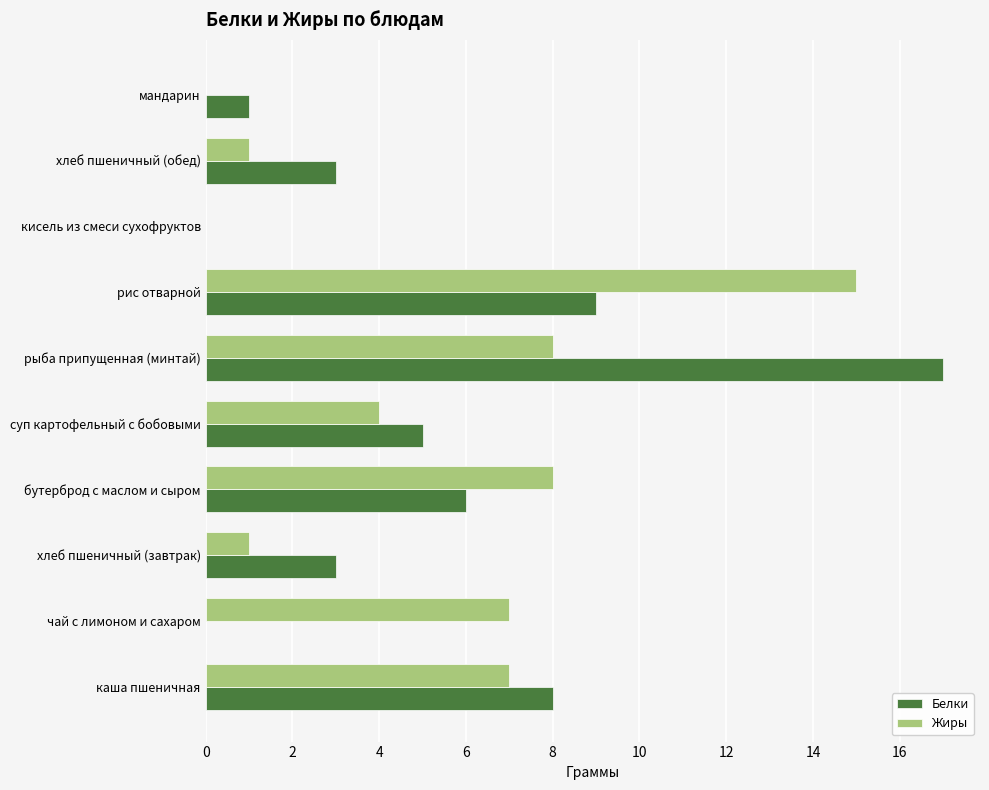

Which series changed the most between хлеб пшеничный (завтрак) and рис отварной?

Жиры